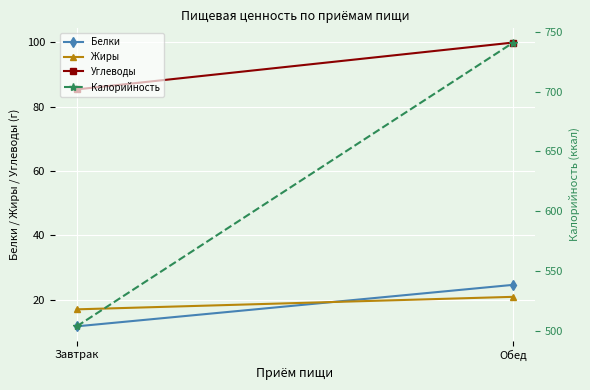

At which label is Жиры closest to 18?

Завтрак